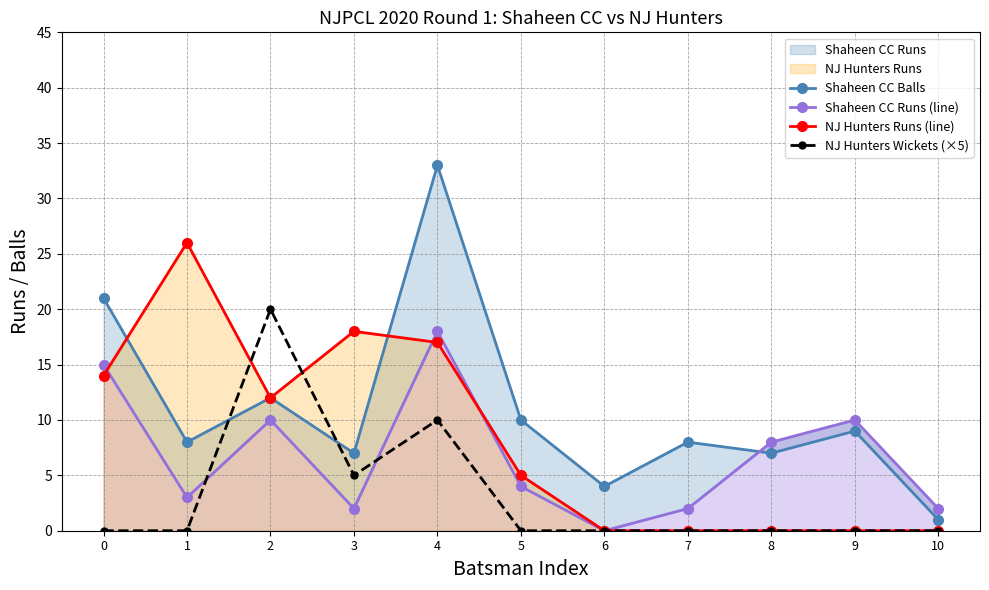

The value of NJ Hunters Wickets (×5) at 5 is 0. True or false?

True